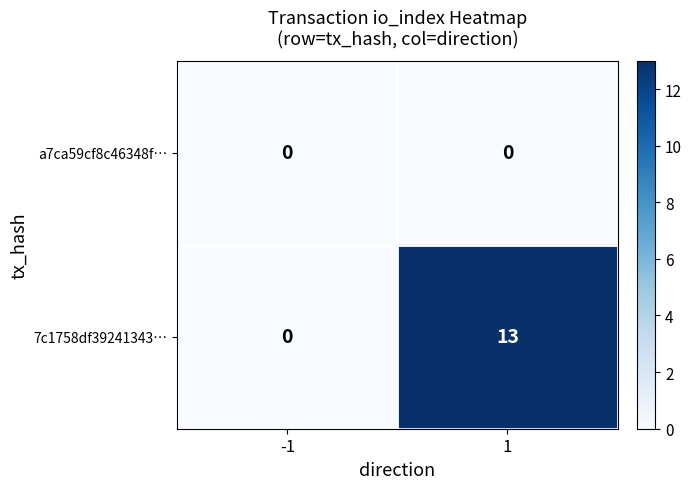

What is the total value across all series at 1?

13